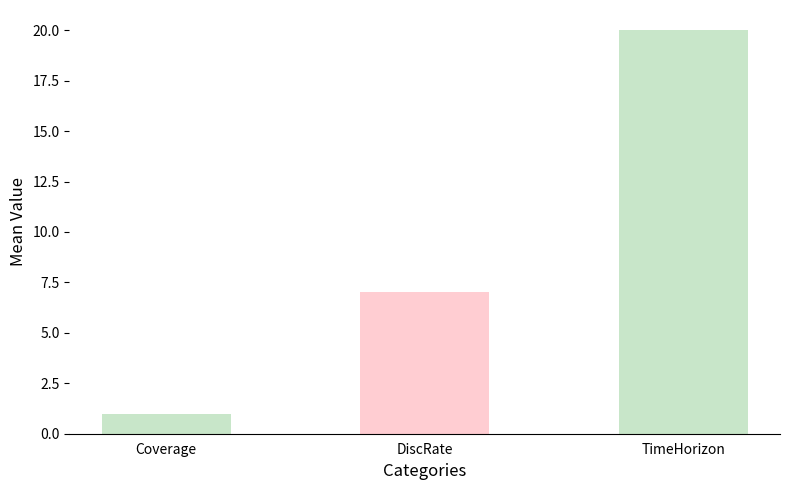

Read the value at TimeHorizon.

20